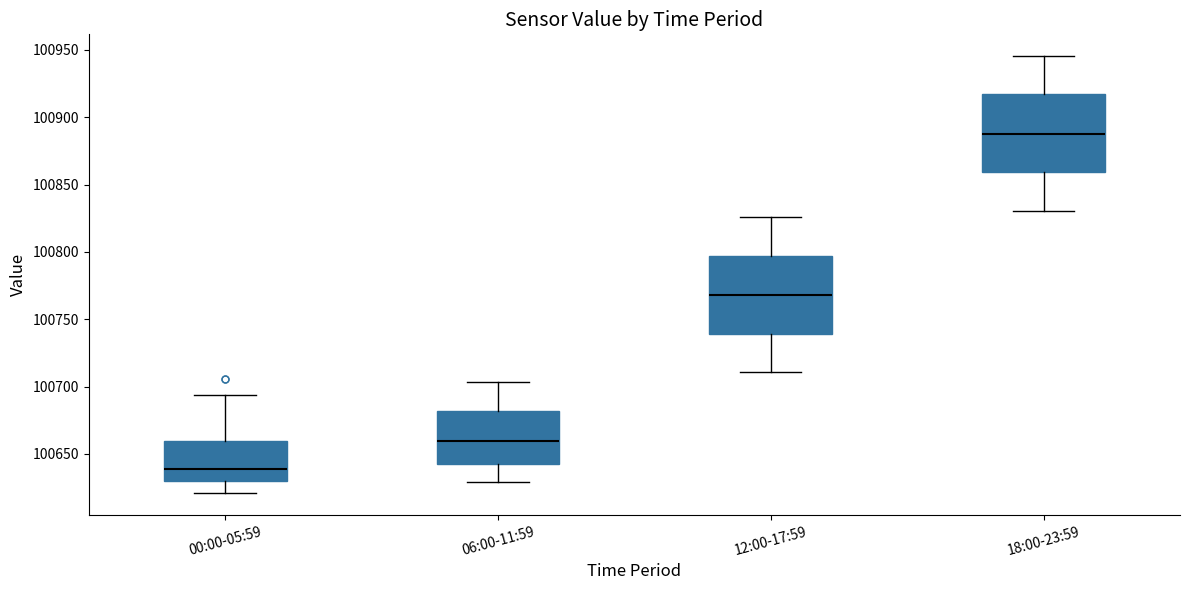

Where does the upper whisker of the box for 06:00-11:59 end on the y-axis? The values are not printed on the chart, so give them approximately, as read against the axis.

100705